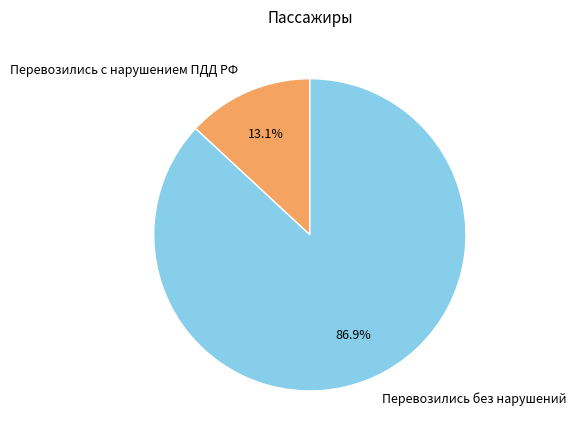

Is the sum of Перевозились без нарушений and Перевозились с нарушением ПДД РФ greater than half?

Yes